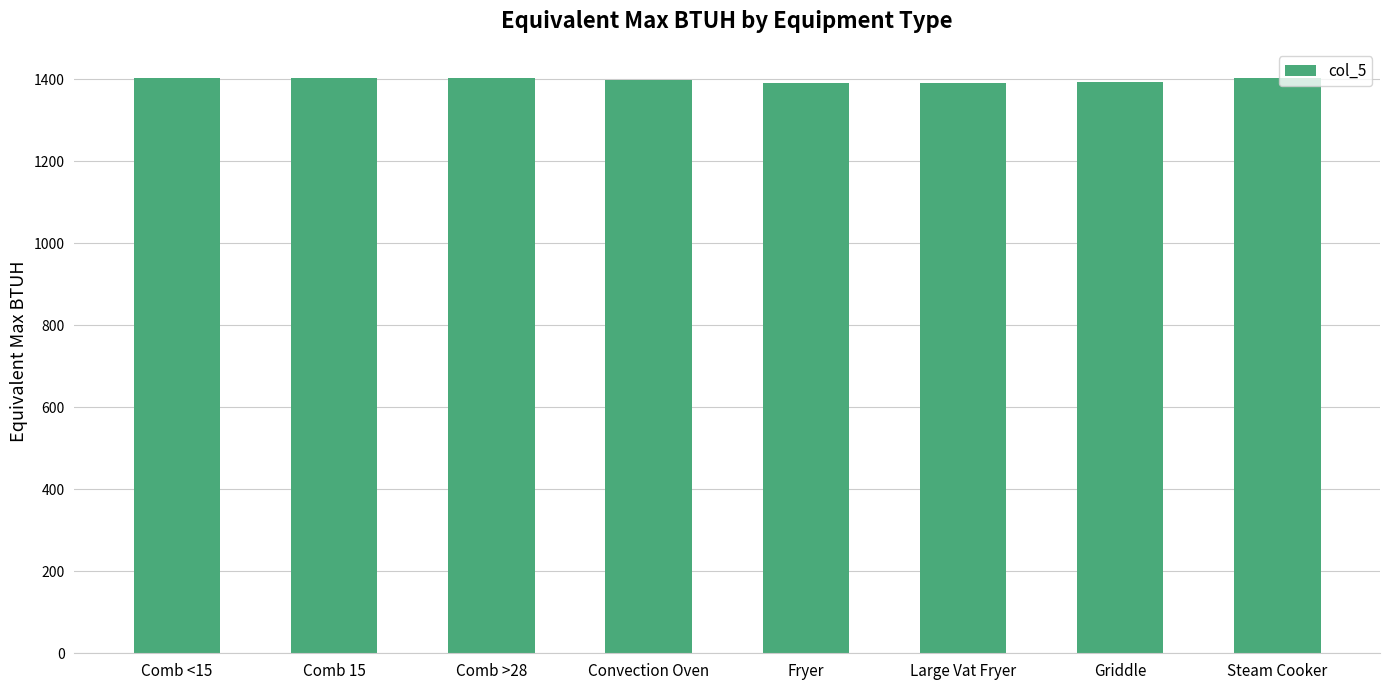

The chart shows a value of 1402 at Steam Cooker. True or false?

True